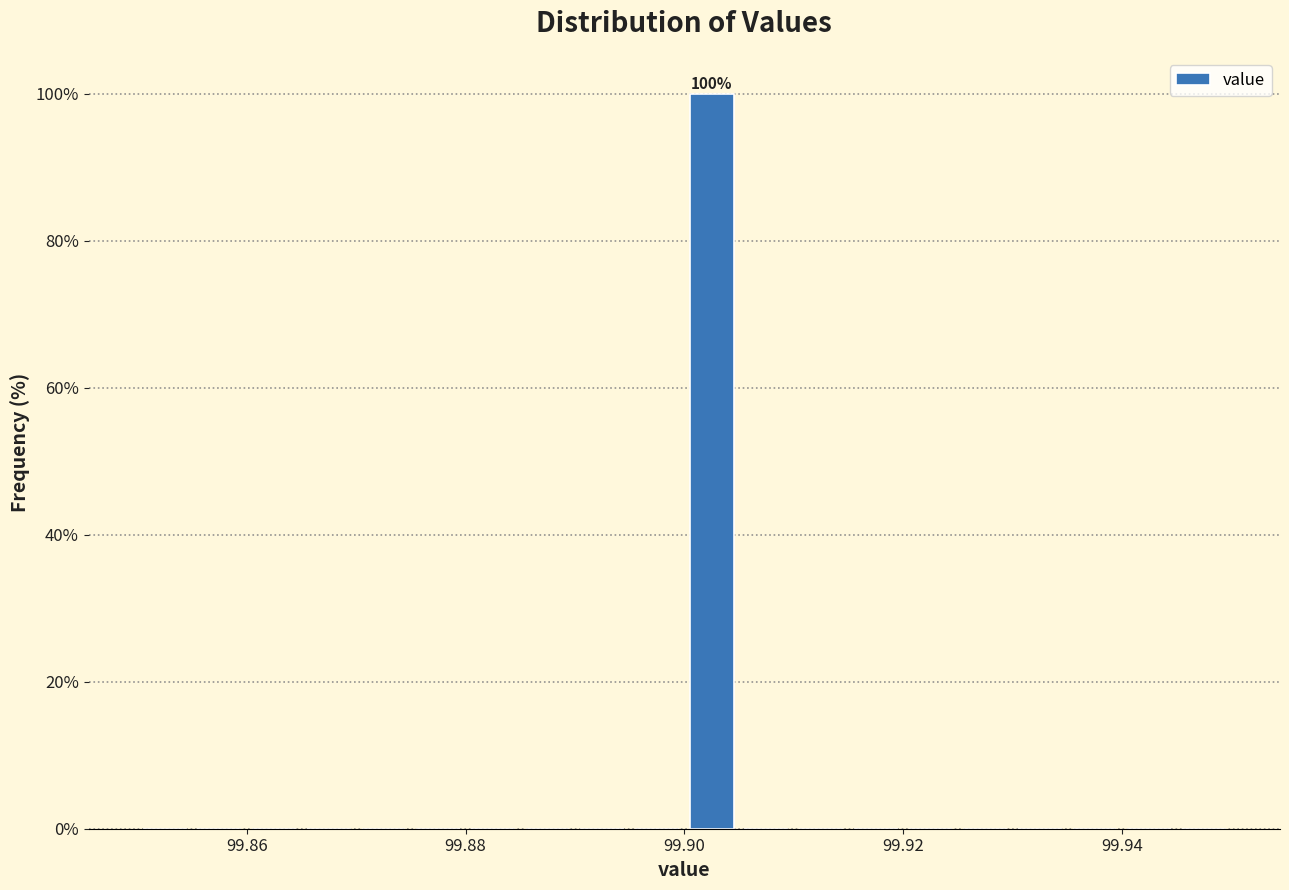

Around what value on the x-axis is the tallest bar? Give the approximate position of its centre, as read against the axis.

99.902